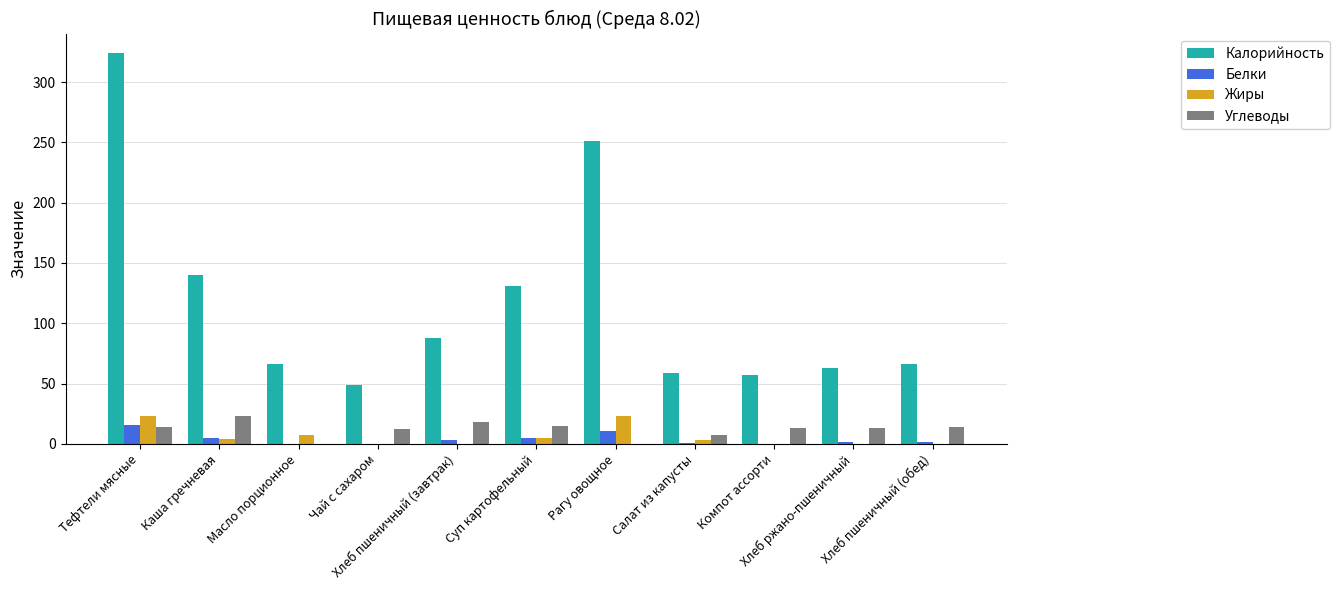

What is the greatest value displayed?

324